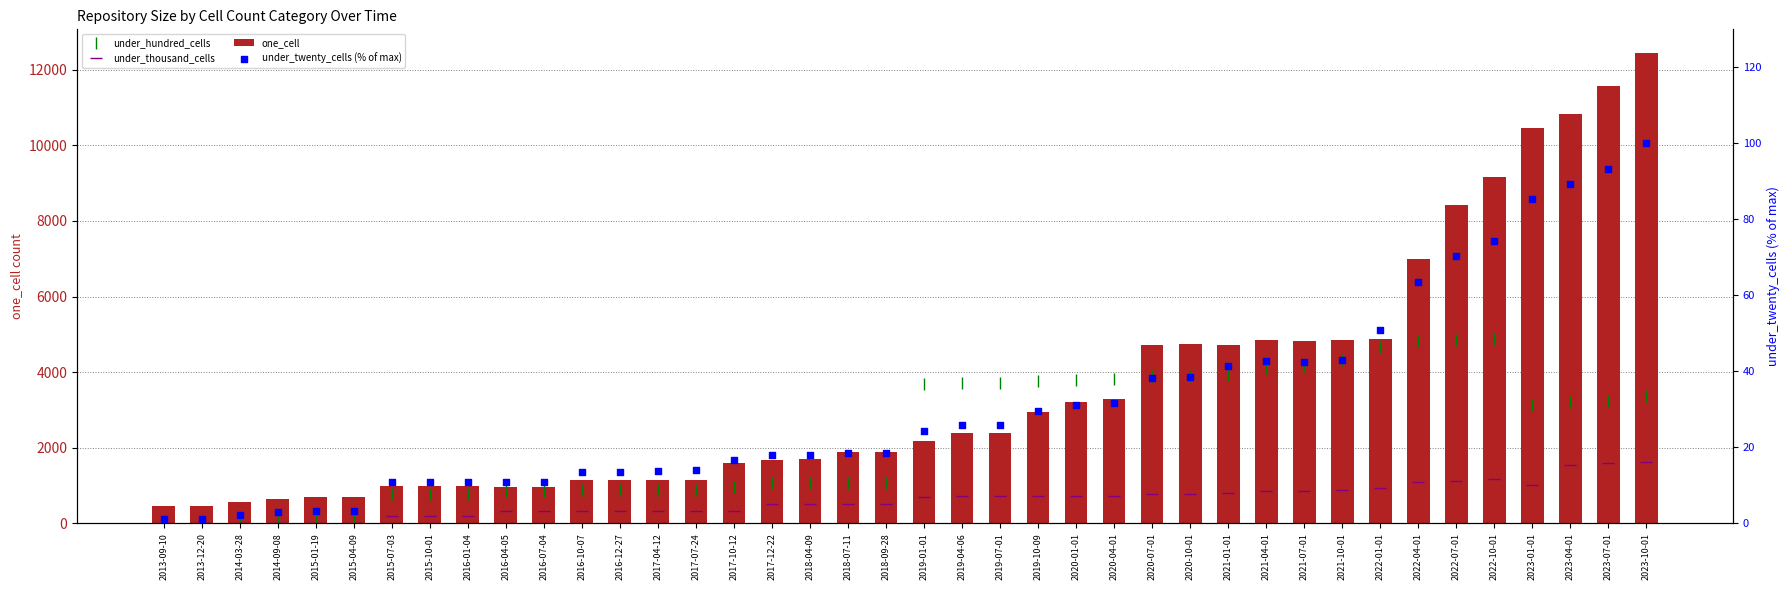

Which series has the largest total across all categories?

one_cell